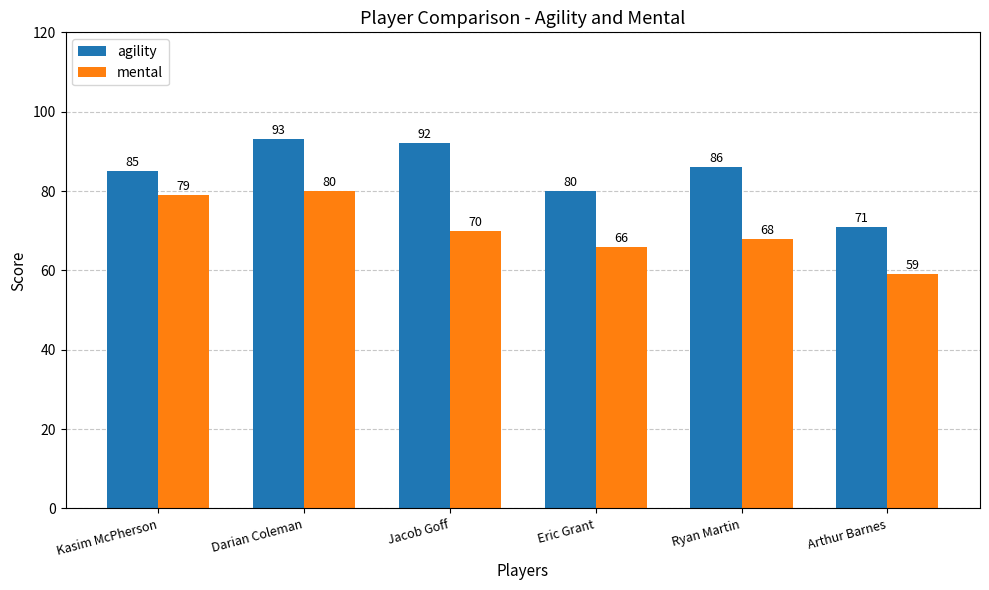

Rank the series by their maximum value, from lowest to highest.

mental, agility